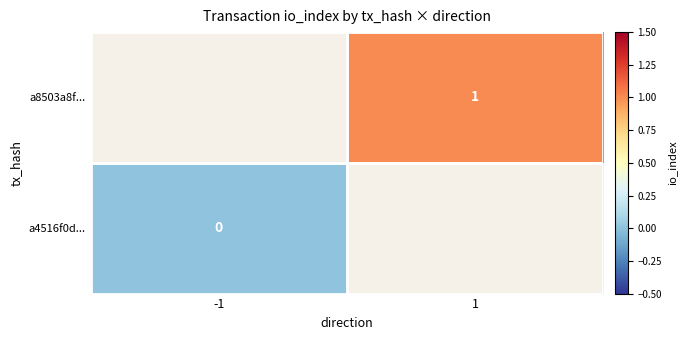

The value of a8503a8f... at 1 is 1. True or false?

True